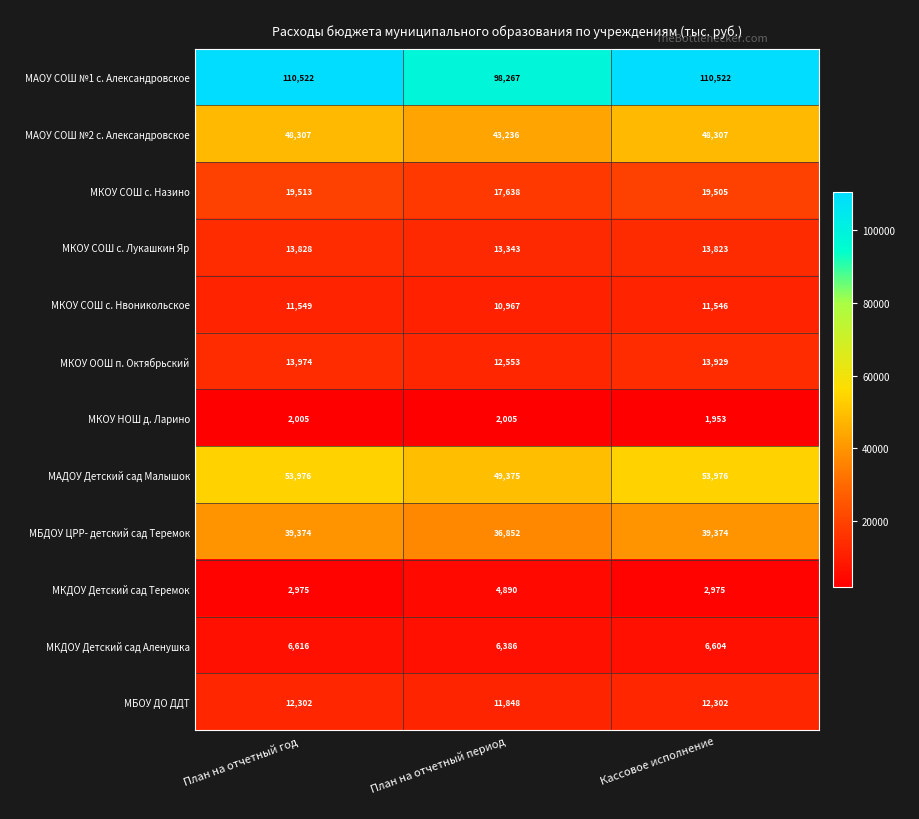

True or false: МКОУ НОШ д. Ларино has a value of 2005 at План на отчетный год.

True